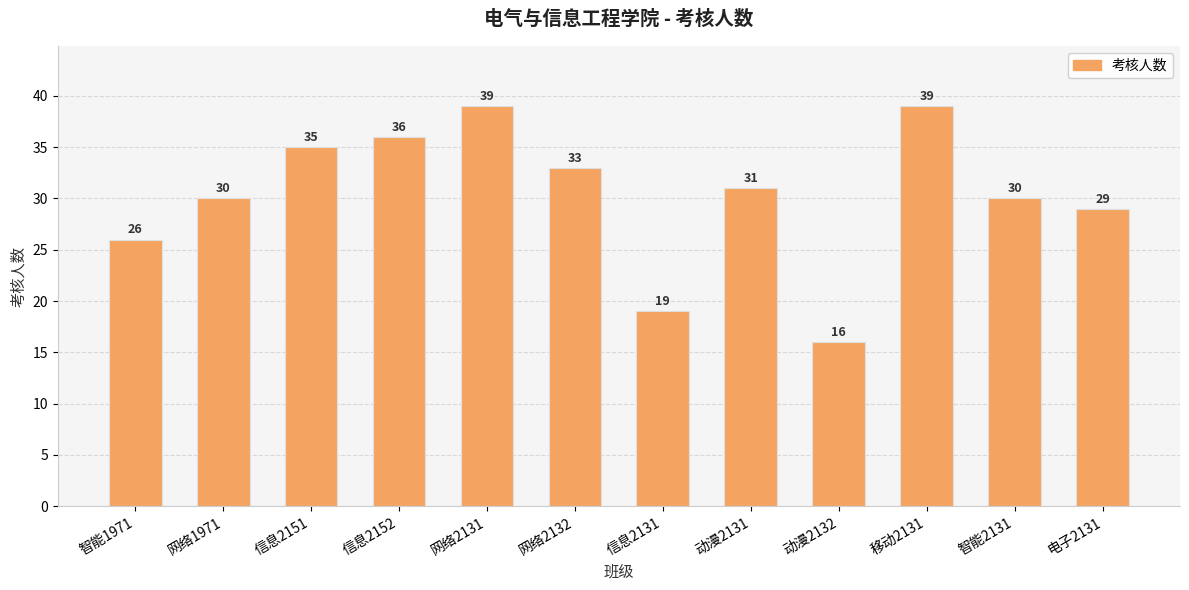

The chart shows a value of 36 at 信息2152. True or false?

True